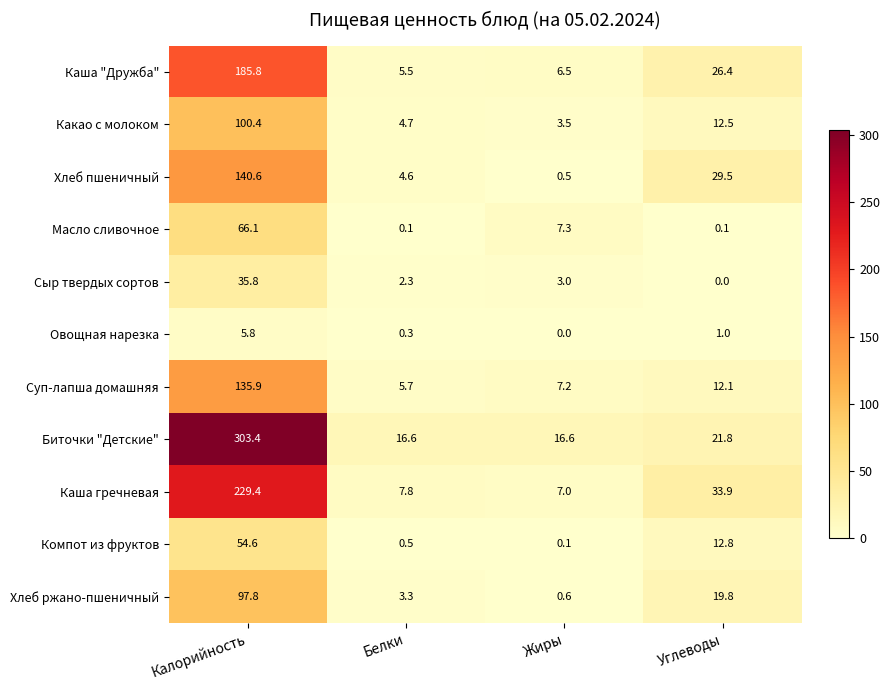

What is the sum of all Суп-лапша домашняя values?

160.9